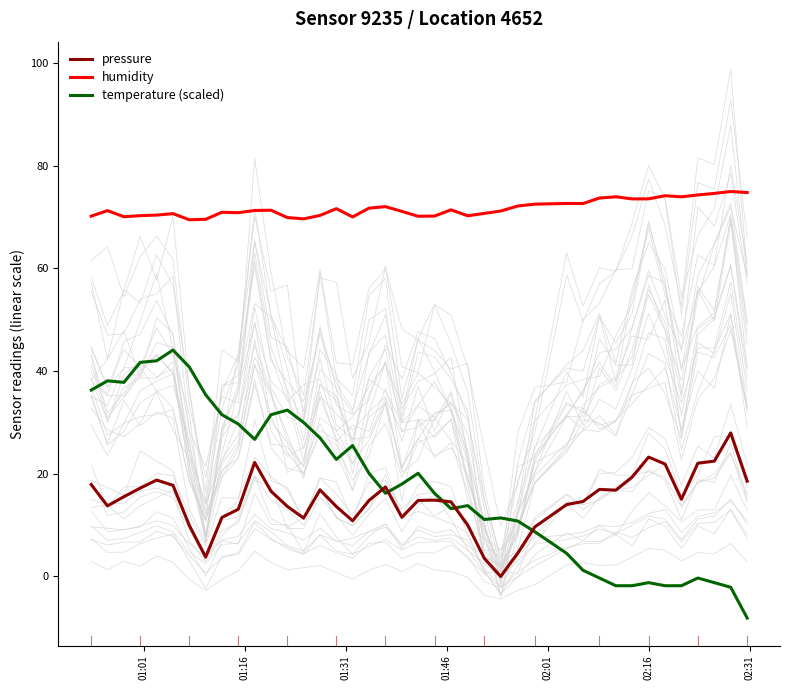

True or false: temperature (scaled) and humidity cross at least once.

False